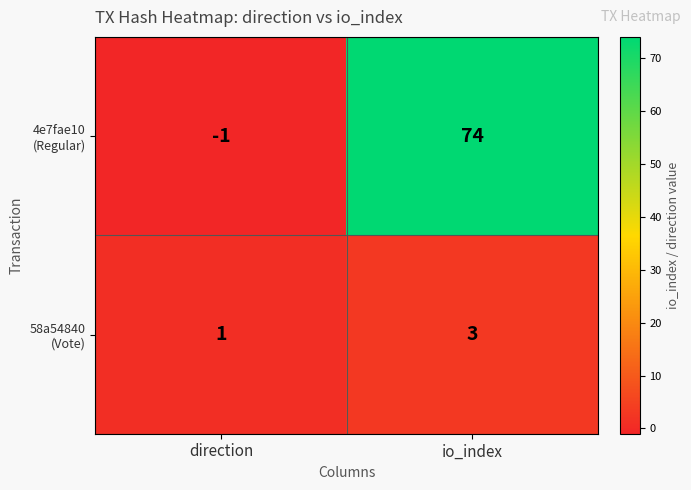

What is the total value across all series at io_index?

77